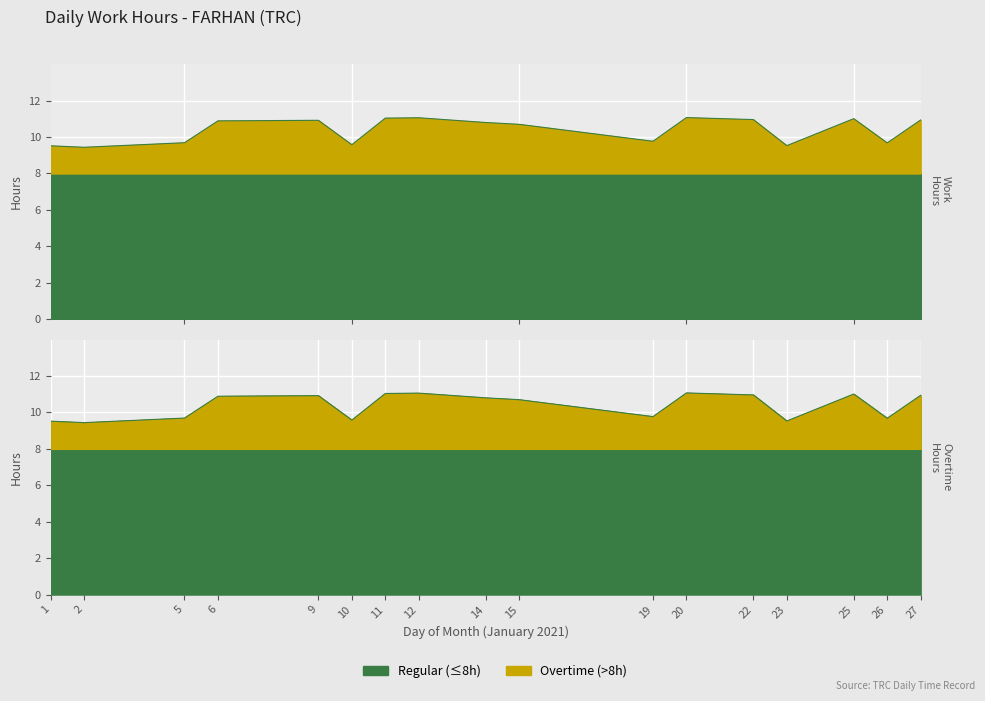

Rank the categories by value from highest to lowest.

20, 12, 11, 25, 22, 27, 9, 6, 14, 15, 19, 5, 26, 10, 23, 1, 2